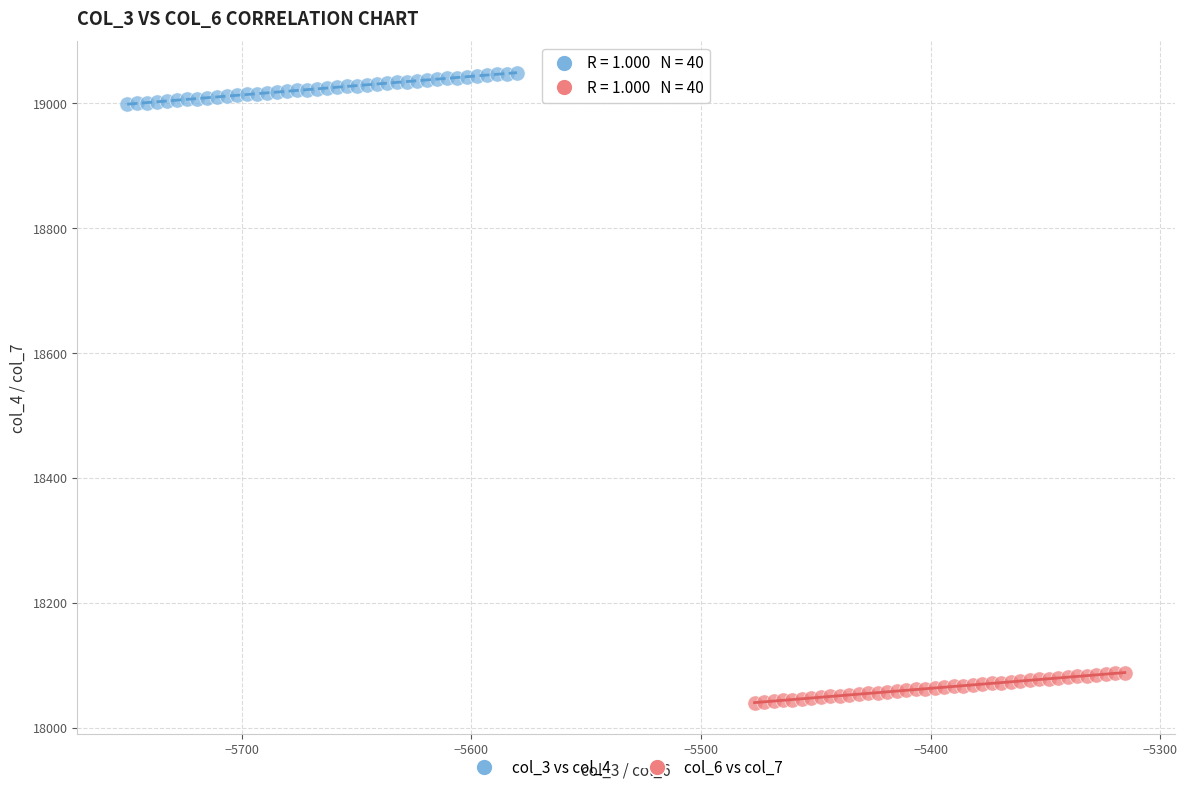

Which series contains the highest Y value?

col_3 vs col_4